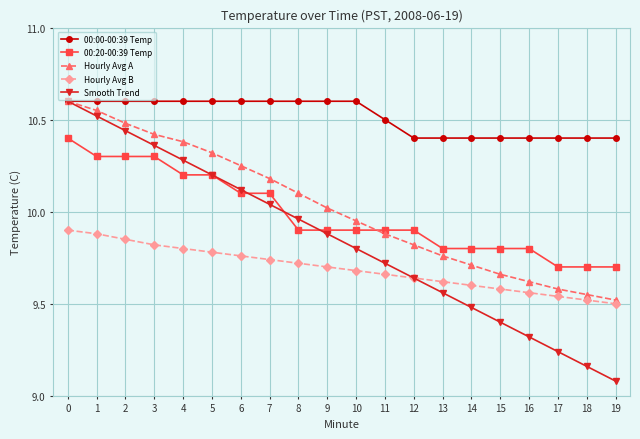

Is it true that Smooth Trend equals 14.0 at 16?

False